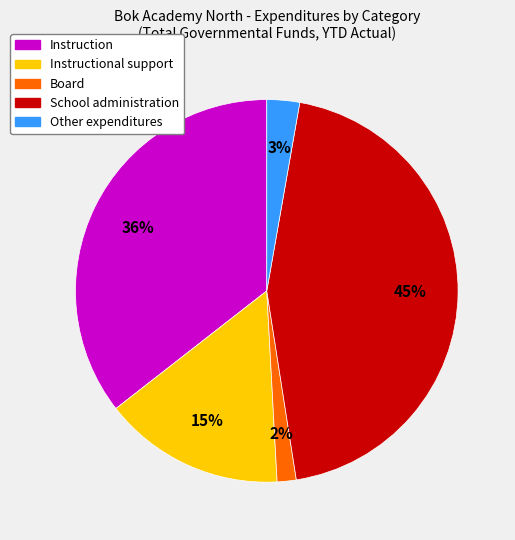

Count the number of slices in the pie.

5